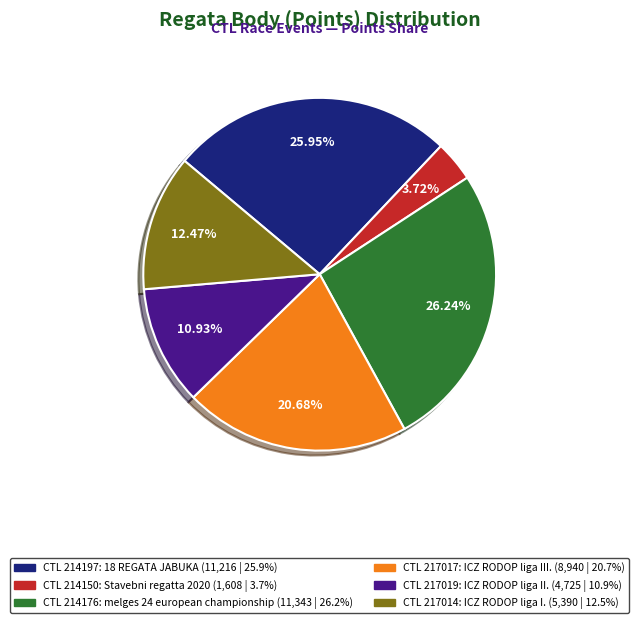

Does any single category account for the majority?

No